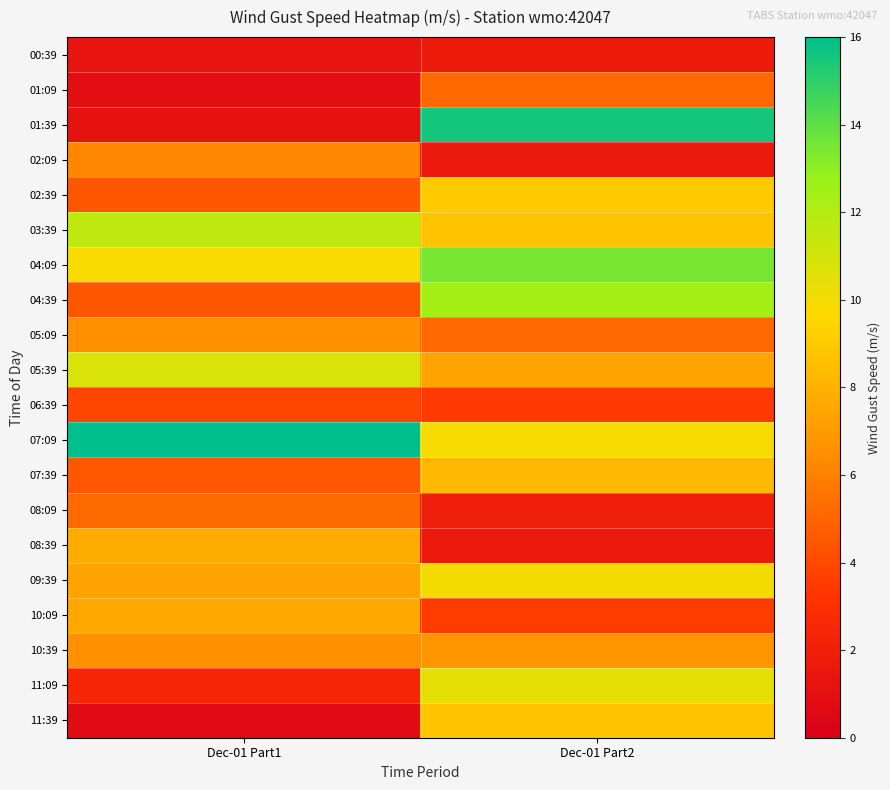

Which label corresponds to the largest value in the chart?

Dec-01 Part1